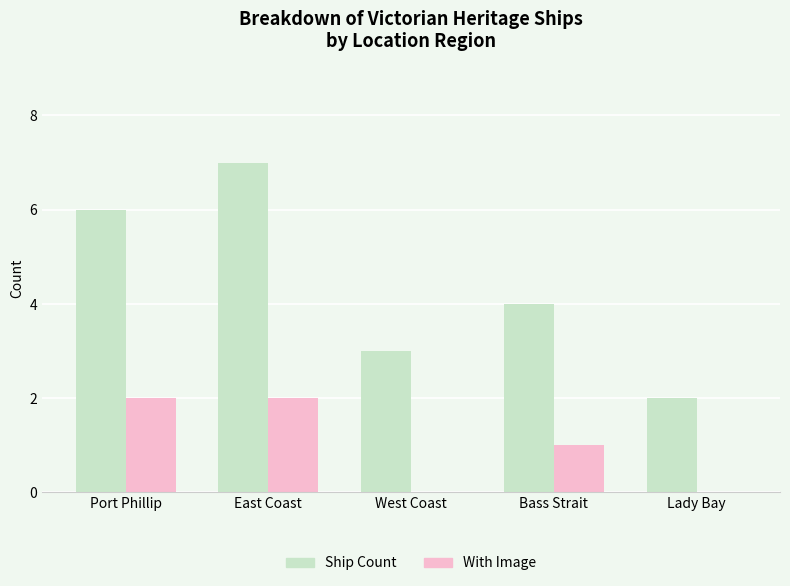

Which series has the largest total across all categories?

Ship Count